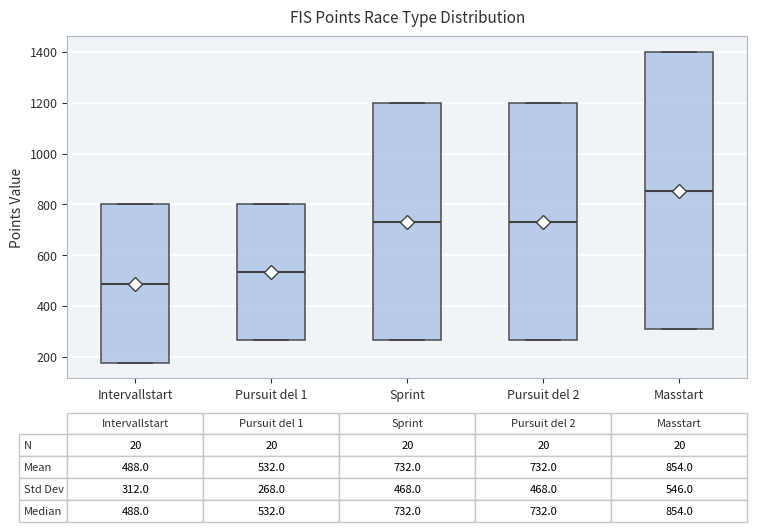

Which box has the lowest median line?

Intervallstart